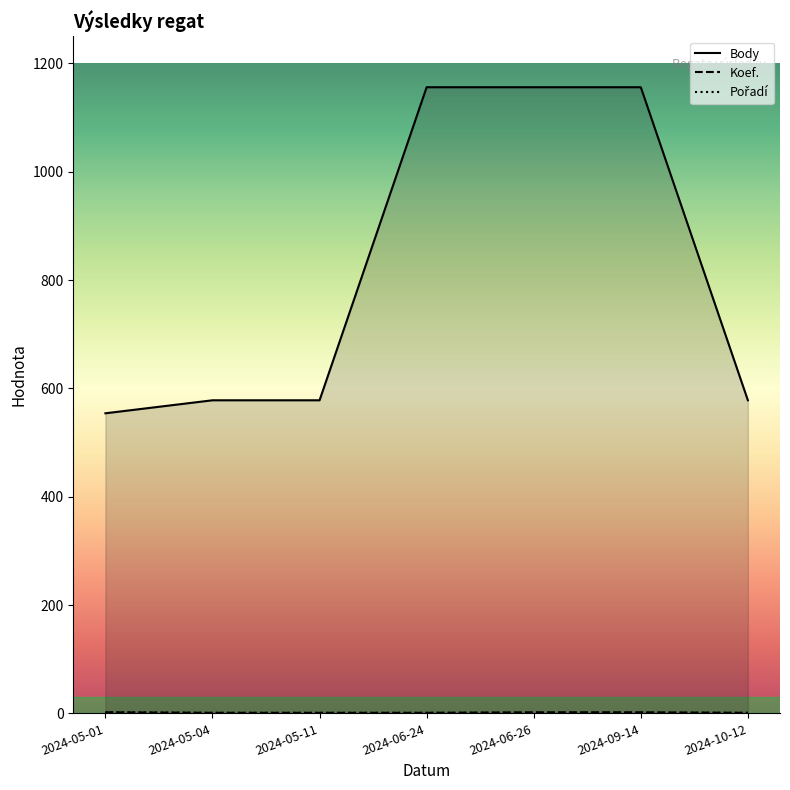

What position from the right is 2024-06-26?

3